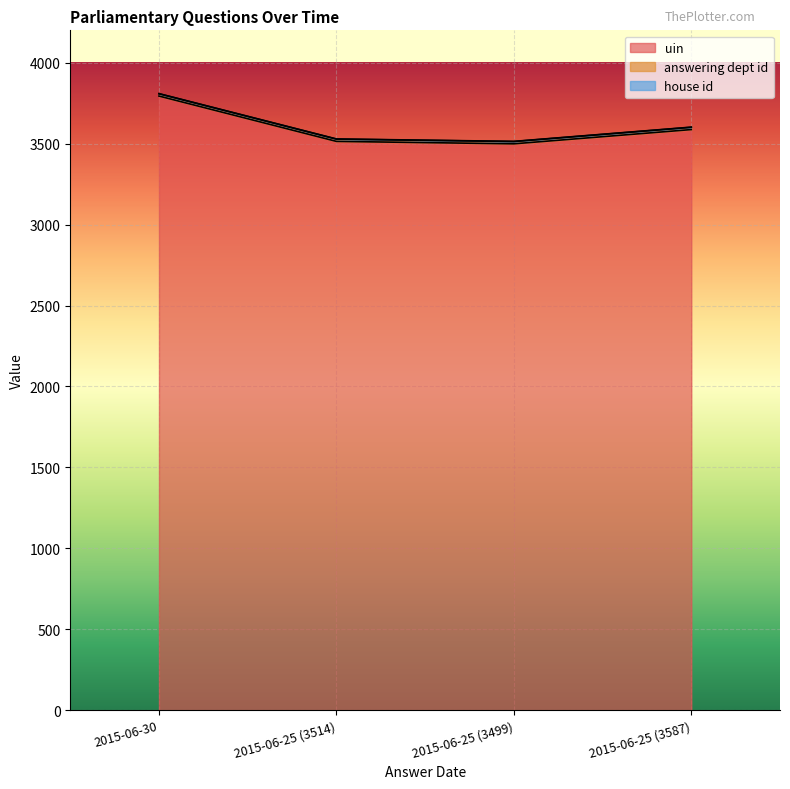

Where is house id nearest to the value 1?

2015-06-30